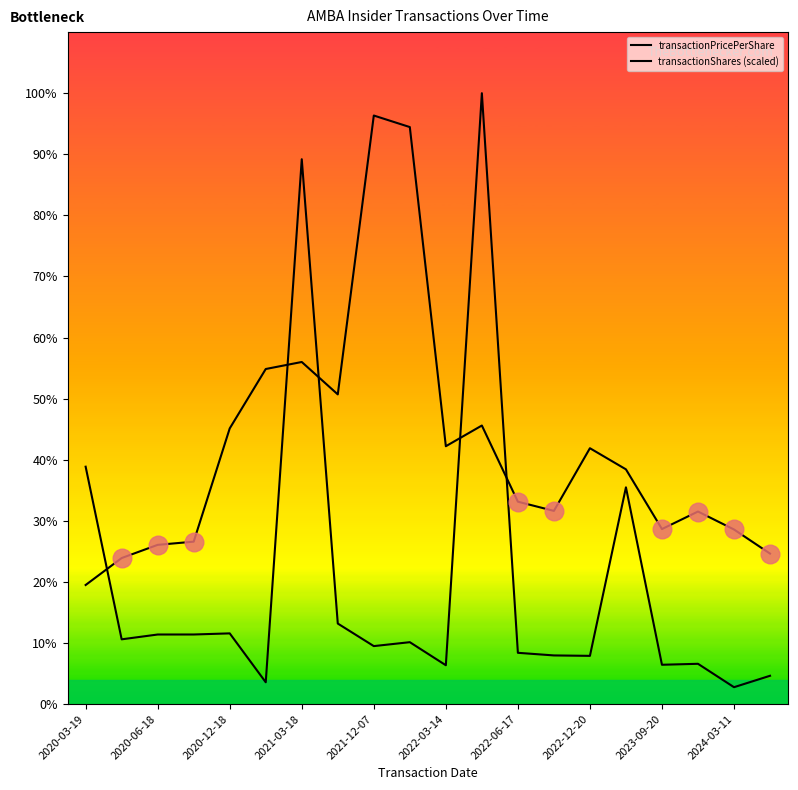

Does the chart have visible grid lines?

No